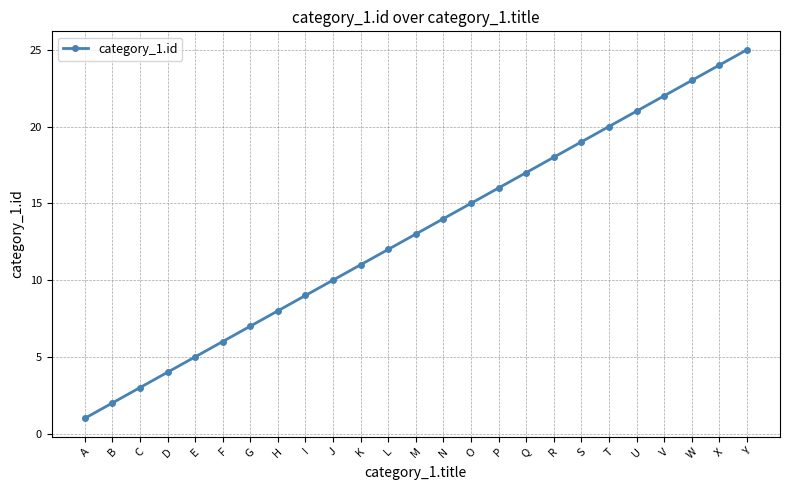

Is it true that the value at E is 8?

False